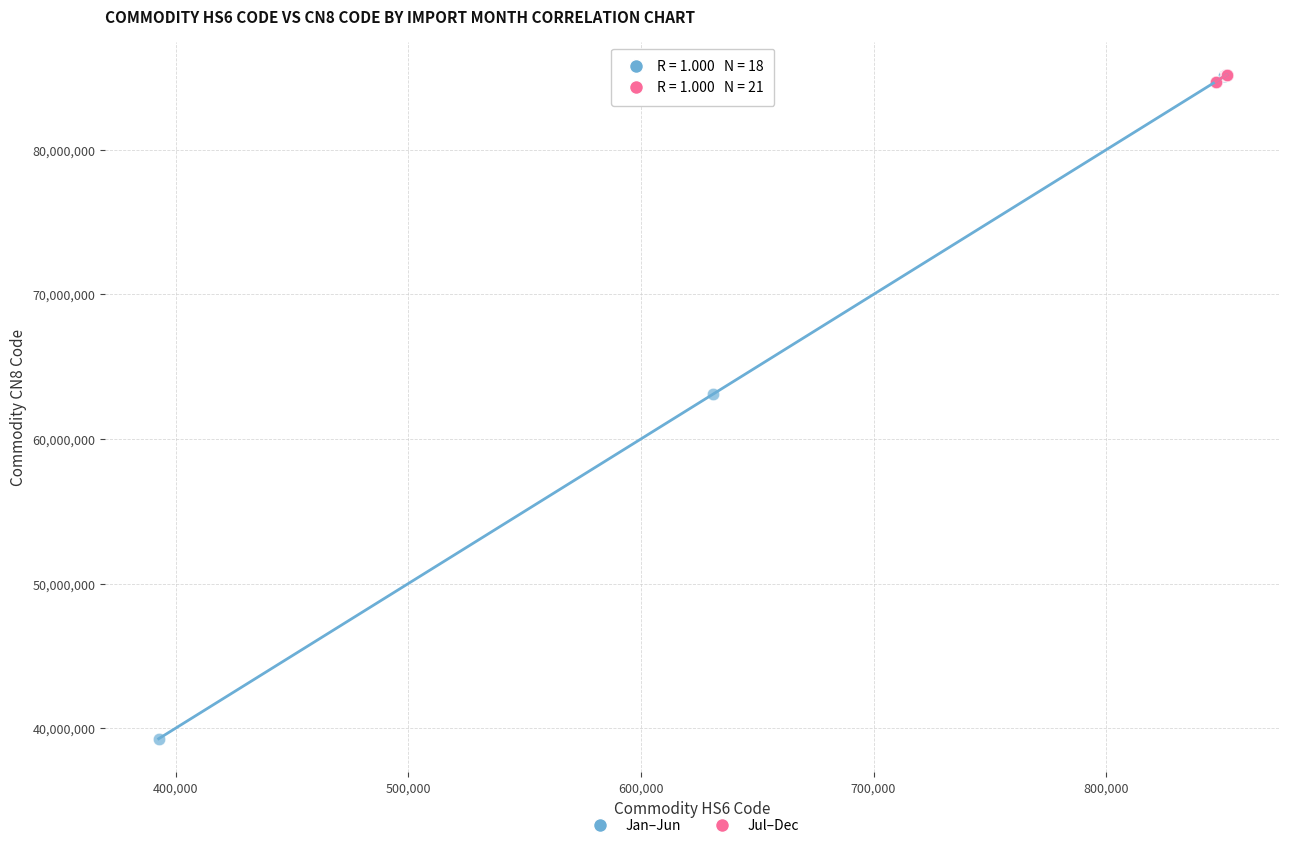

Which series contains the lowest Y value?

Jan–Jun